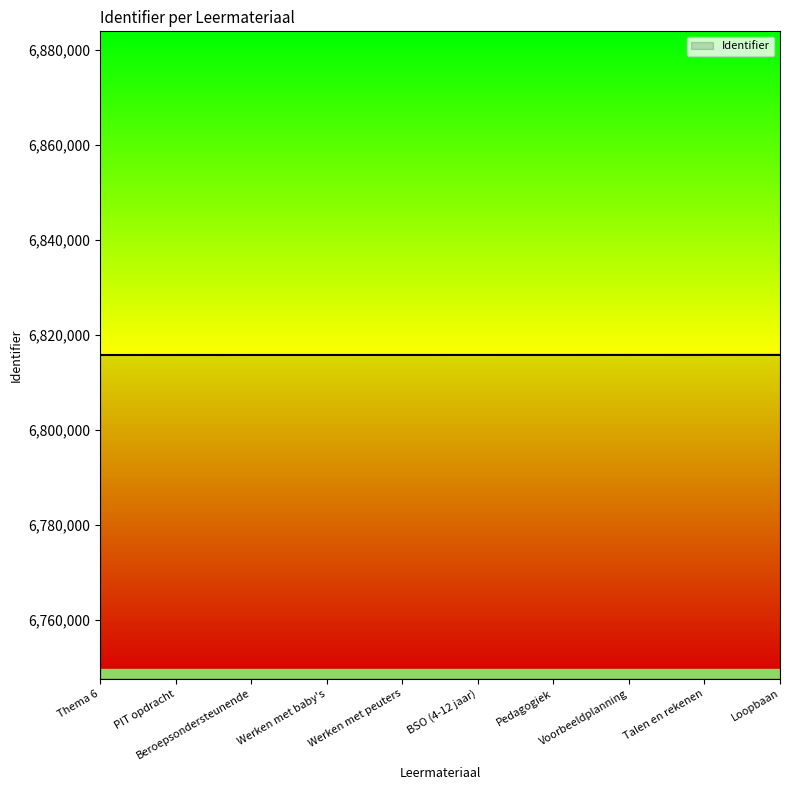

What is the ratio of the value at Werken met peuters to the value at Werken met baby's?

1.0